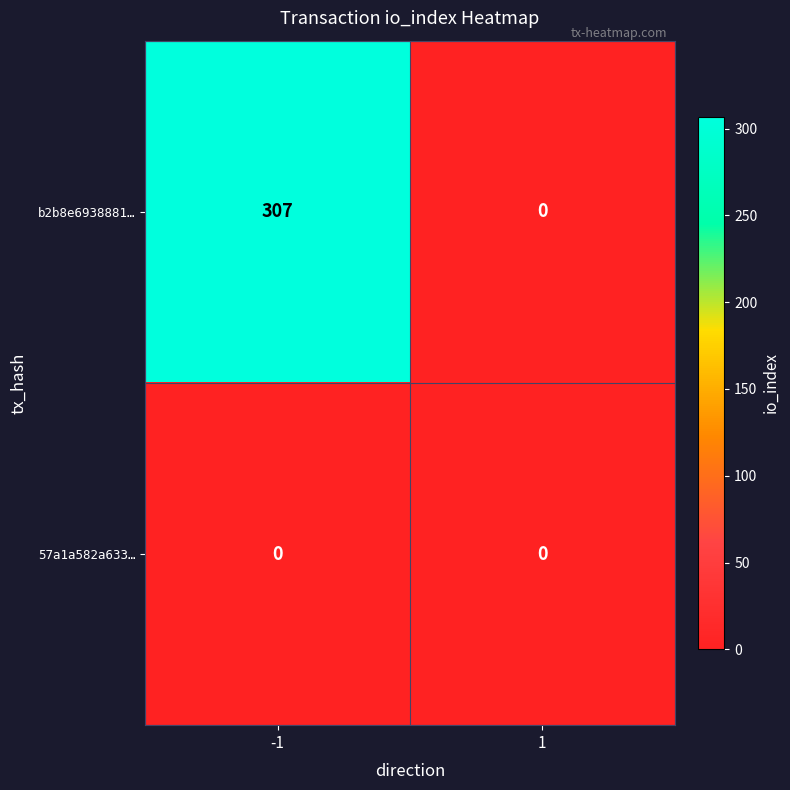

Is it true that 57a1a582a633… equals 0 at 1?

True